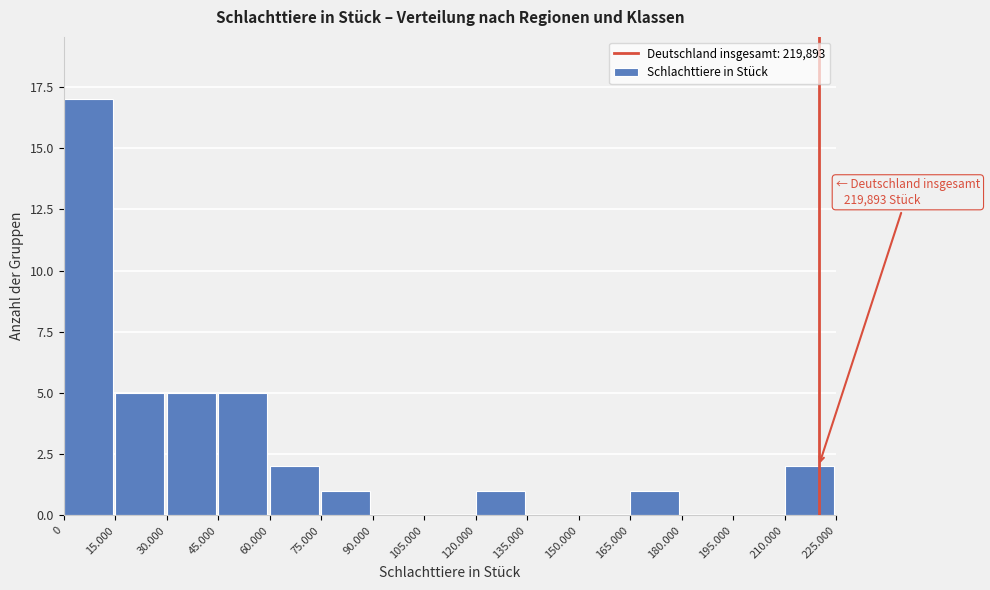

Reading left to right, extract all data points from this chart.

0=17	15.000=5	30.000=5	45.000=5	60.000=2	75.000=1	90.000=0	105.000=0	120.000=1	135.000=0	150.000=0	165.000=1	180.000=0	195.000=0	210.000=2